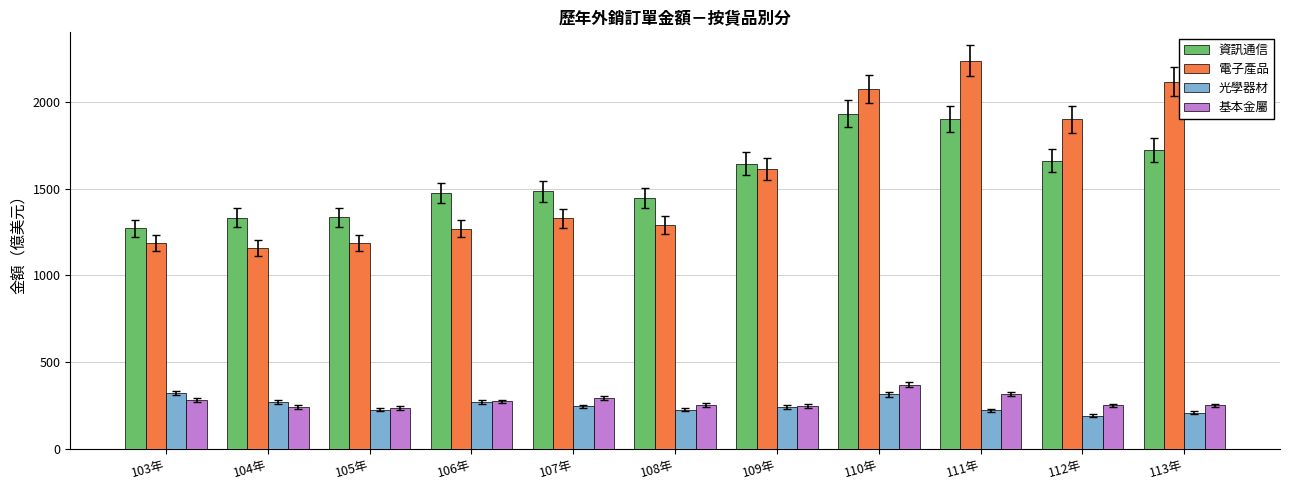

How many bars are there in total?

44